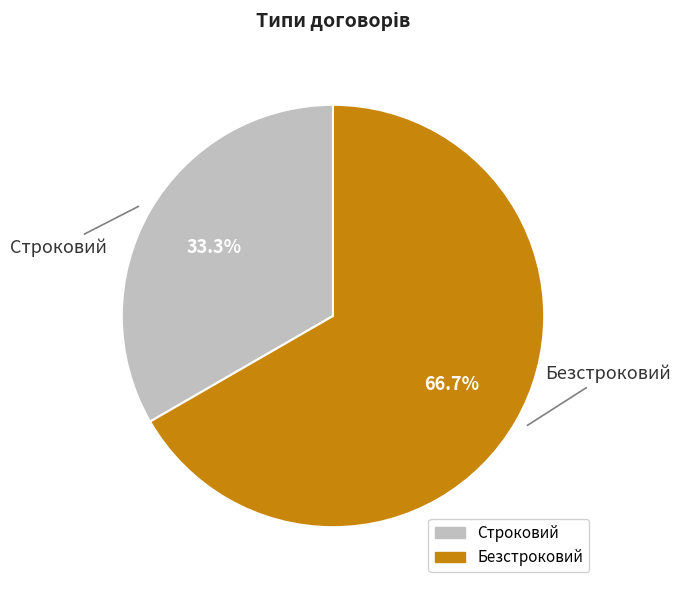

To the nearest percent, what is the difference between the largest and smallest slice percentages?

33%